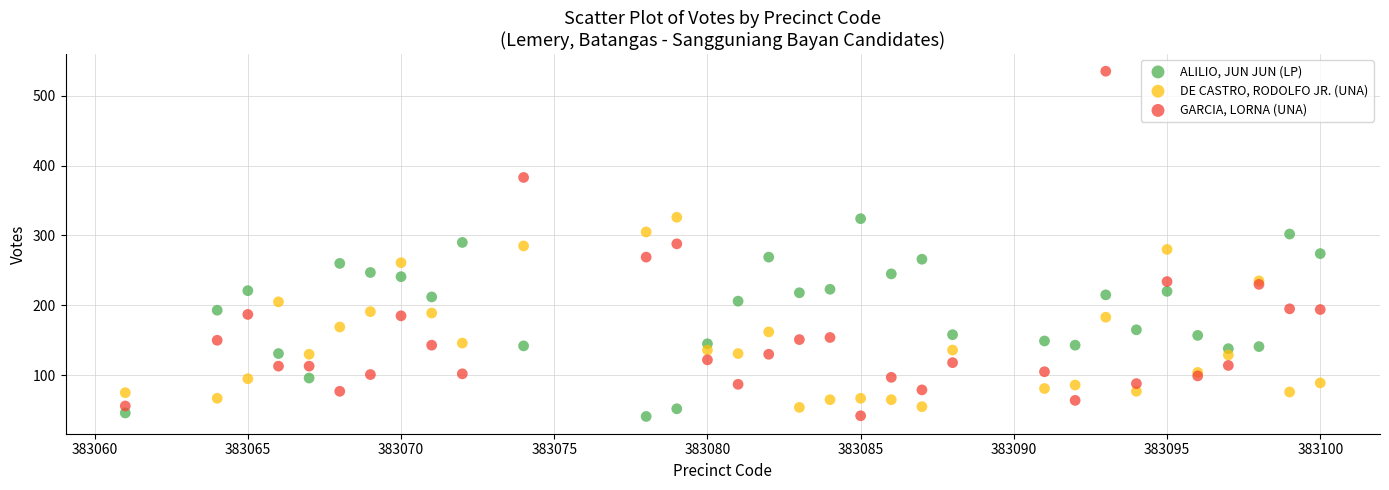

What are all the series names shown in the legend?

ALILIO, JUN JUN (LP), DE CASTRO, RODOLFO JR. (UNA), GARCIA, LORNA (UNA)